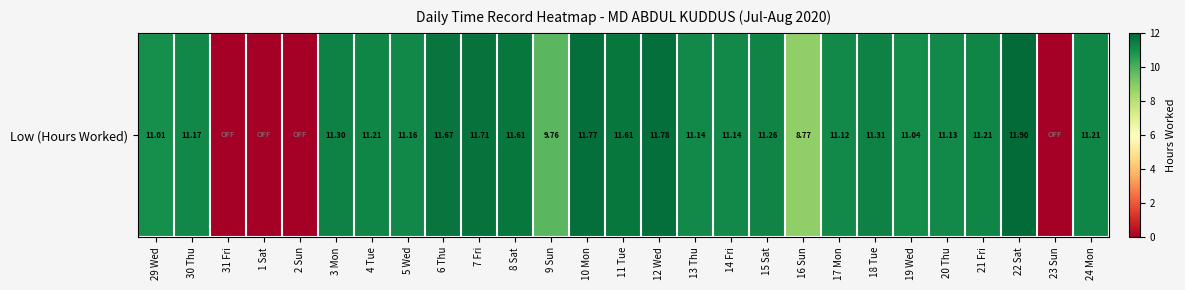

Which label corresponds to the smallest value in the chart?

31 Fri